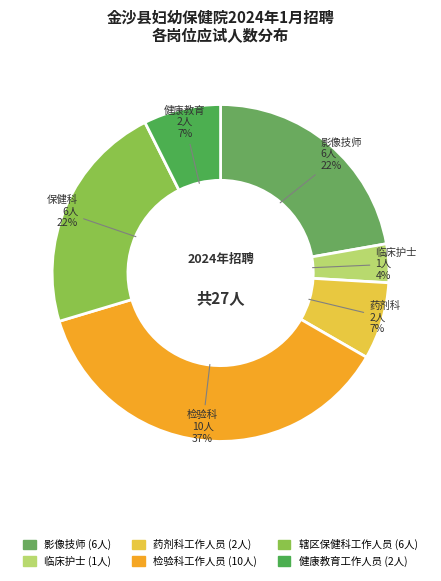

True or false: 检验科工作人员 accounts for 37% of the total.

True